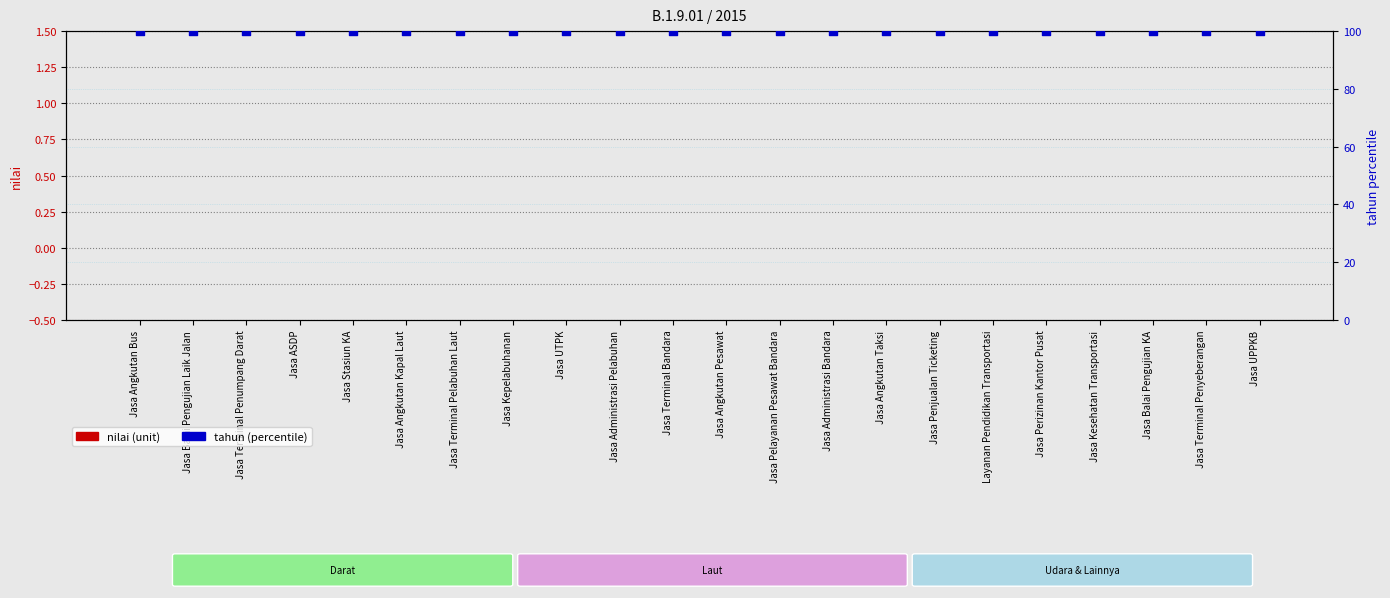

What are all the series names shown in the legend?

nilai (unit), tahun (percentile)